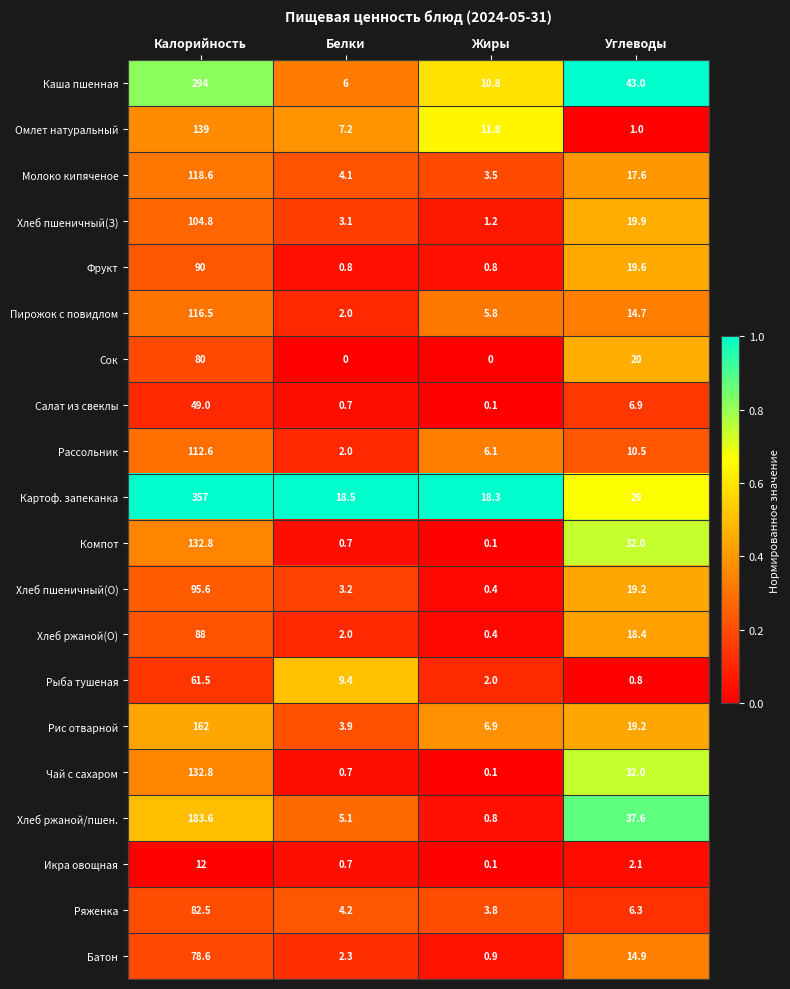

Which series has the widest spread of values?

Картоф. запеканка